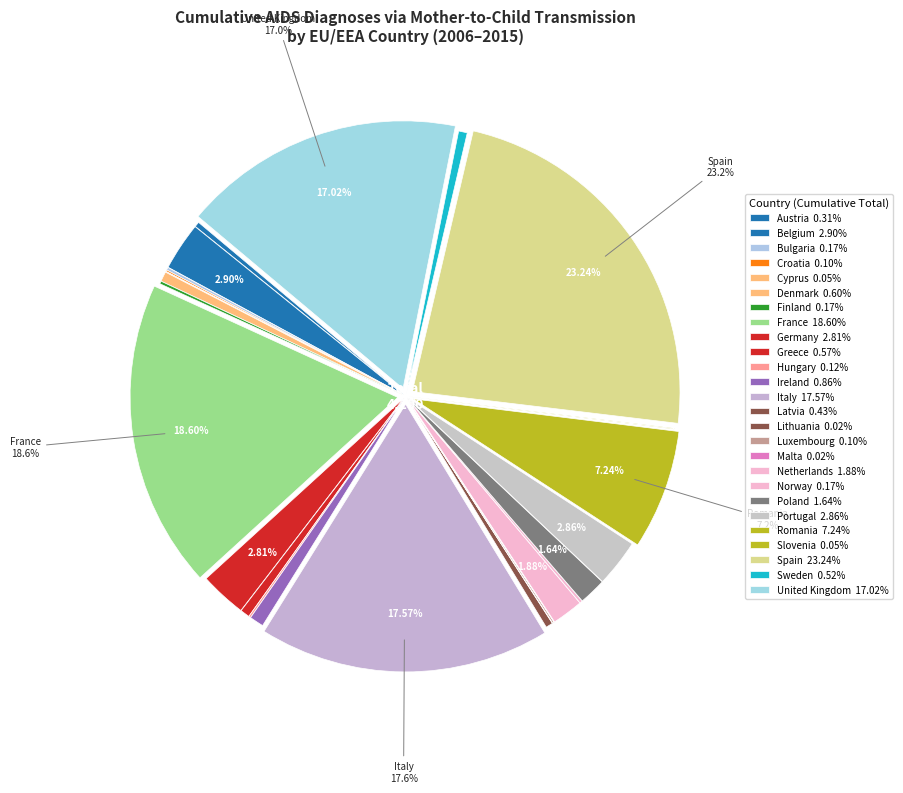

What is the total percentage of Belgium and Denmark?

3.5%